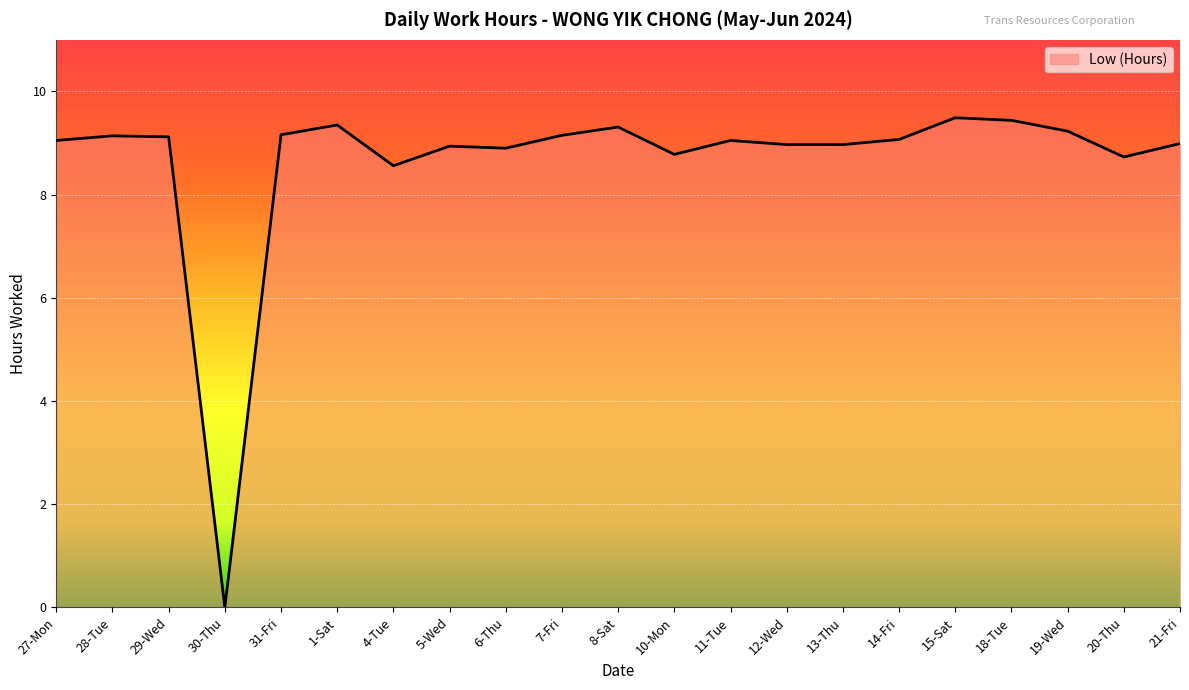

Read the value at 28-Tue.

9.1